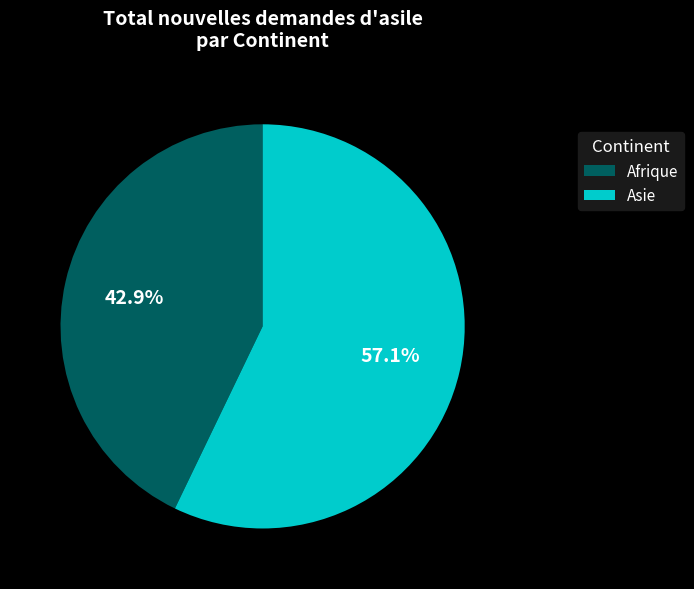

Combined, what portion of the pie is Asie and Afrique?

100.0%